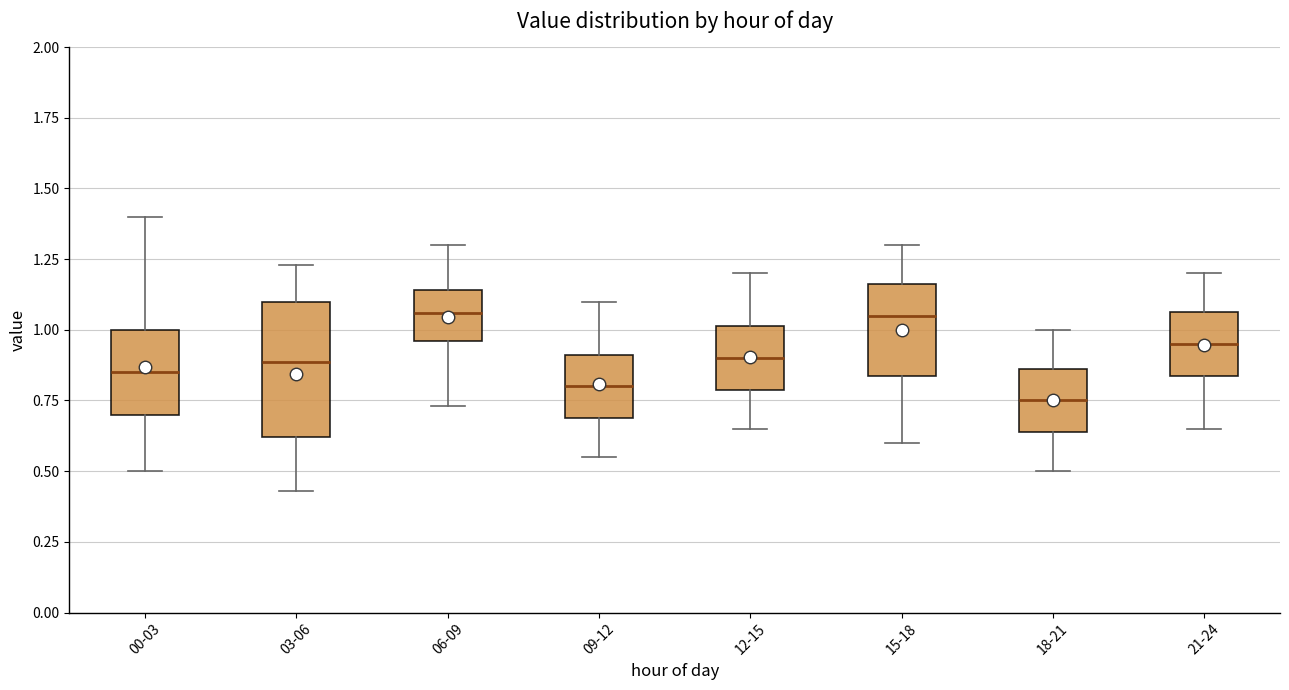

Which box is the tallest, from its lower edge to its upper edge?

03-06